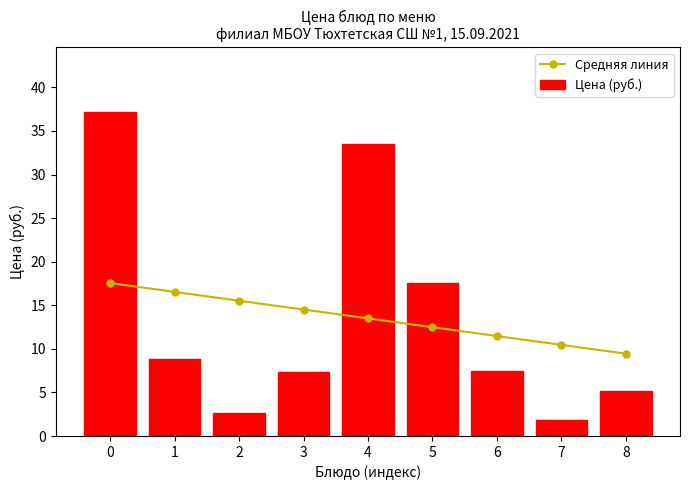

Reading right to left, transcribe all the data shown in this chart.

Средняя линия: 9.4	10.5	11.5	12.5	13.5	14.5	15.5	16.5	17.6
Цена (руб.): 5.2	1.8	7.4	17.5	33.5	7.4	2.6	8.8	37.2